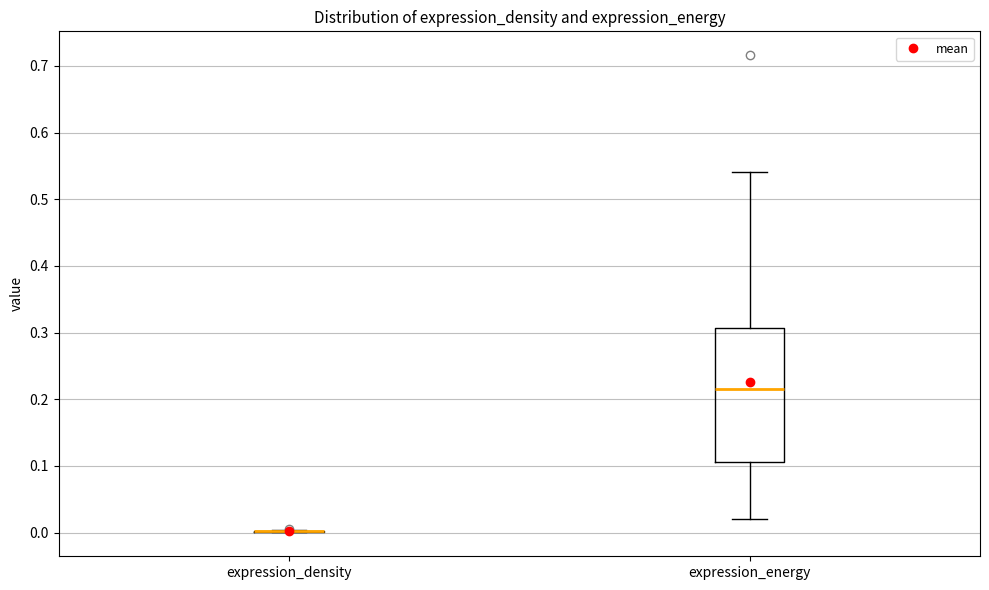

Comparing the boxes themselves (not the whiskers), which one is the tallest?

expression_energy